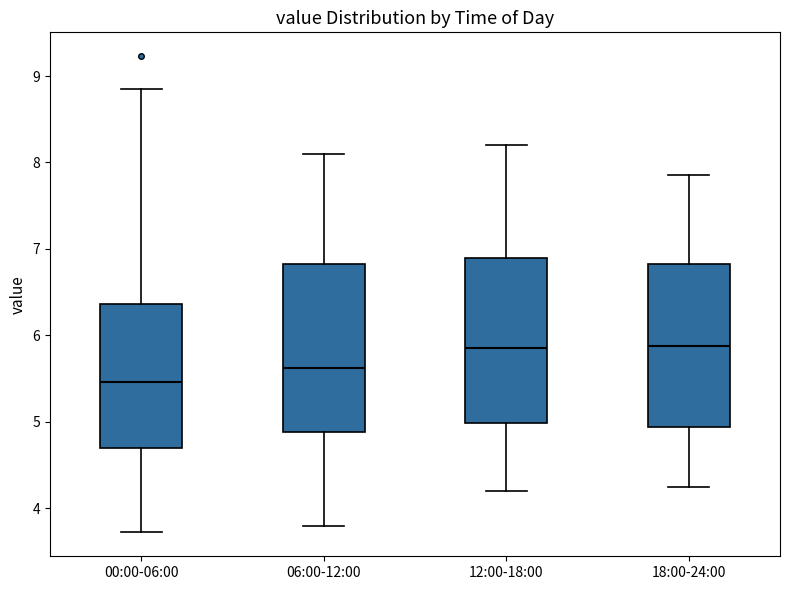

Reading left to right, transcribe this box plot: for each box, give where its median line is, the range the box spans, and where its two whiskers end, as read against the y-axis. The values are not printed on the chart, so give them approximately, as read against the axis.

00:00-06:00: median 5.5, box 4.7 to 6.4, whiskers 3.7 to 8.9
06:00-12:00: median 5.6, box 4.9 to 6.8, whiskers 3.8 to 8.1
12:00-18:00: median 5.9, box 5.0 to 6.9, whiskers 4.2 to 8.2
18:00-24:00: median 5.9, box 4.9 to 6.8, whiskers 4.3 to 7.9